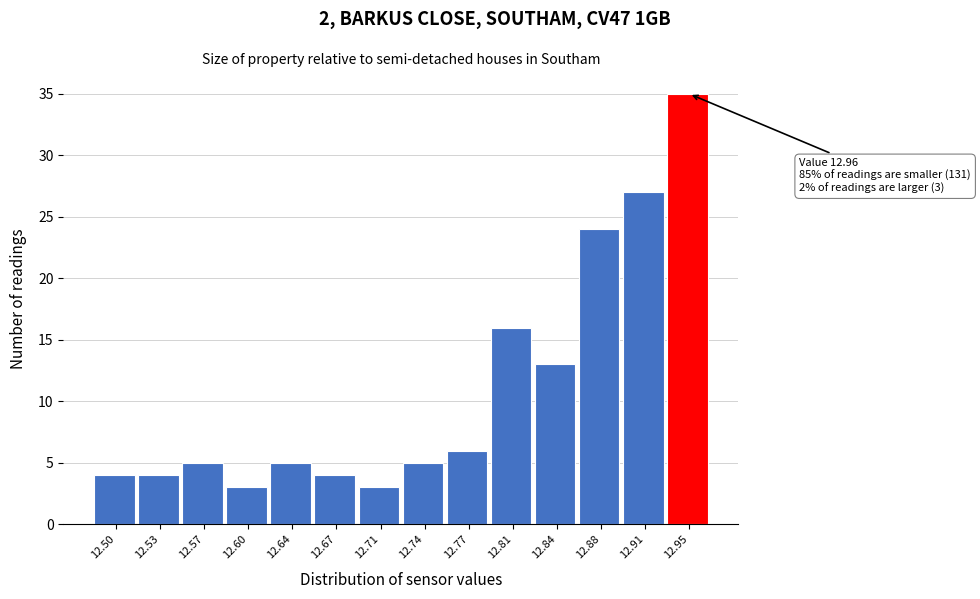

Reading left to right, list all the values displayed in this chart.

12.50=4	12.53=4	12.57=5	12.60=3	12.64=5	12.67=4	12.71=3	12.74=5	12.77=6	12.81=16	12.84=13	12.88=24	12.91=27	12.95=35